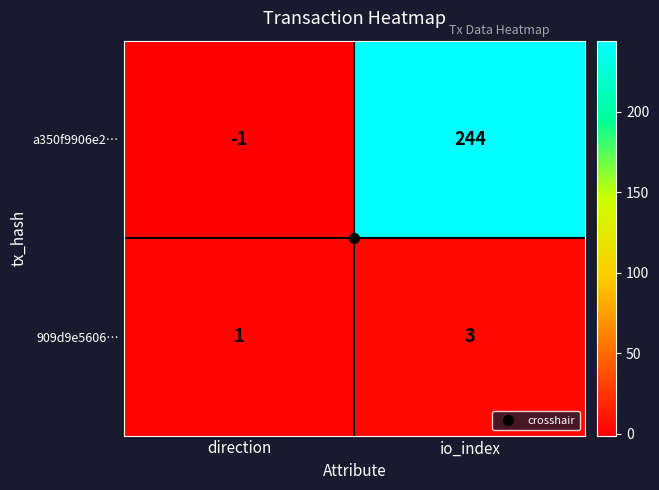

Read the 909d9e5606… value at io_index.

3